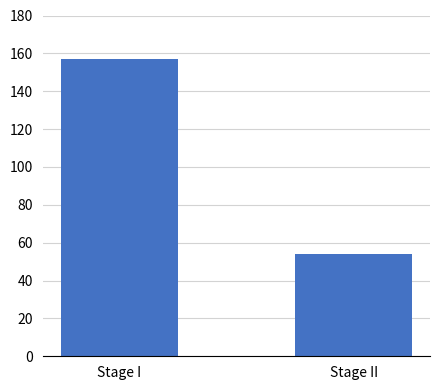

What is the difference between the maximum and minimum values?

103